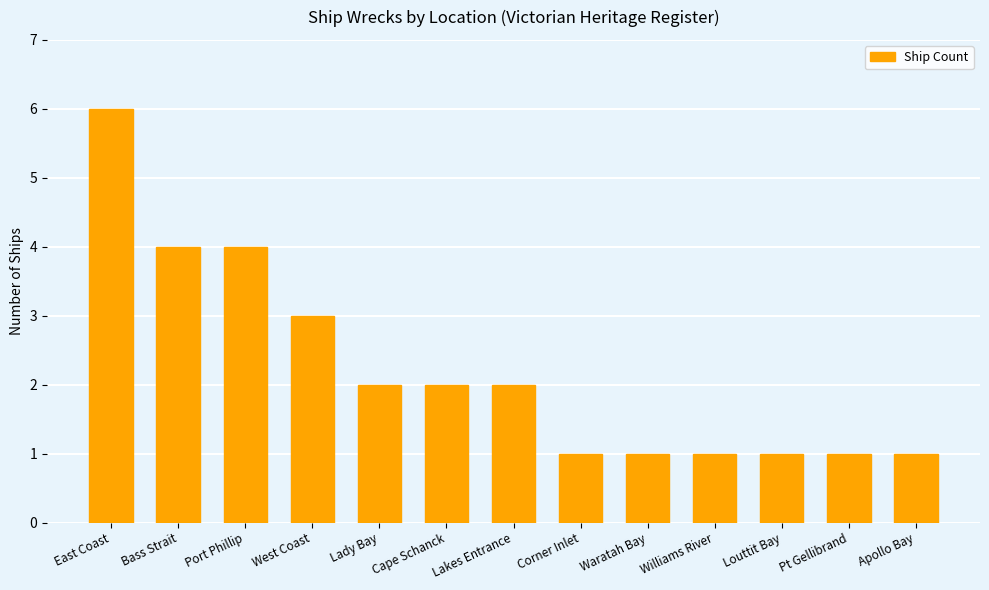

What is the change in value from Bass Strait to Lady Bay?

-2